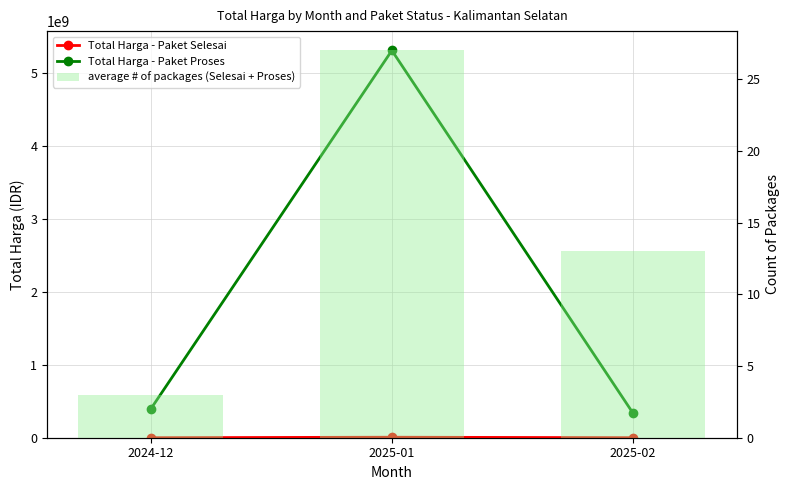

List the series in order of their peak value, highest first.

Total Harga - Paket Proses, Total Harga - Paket Selesai, average # of packages (Selesai + Proses)